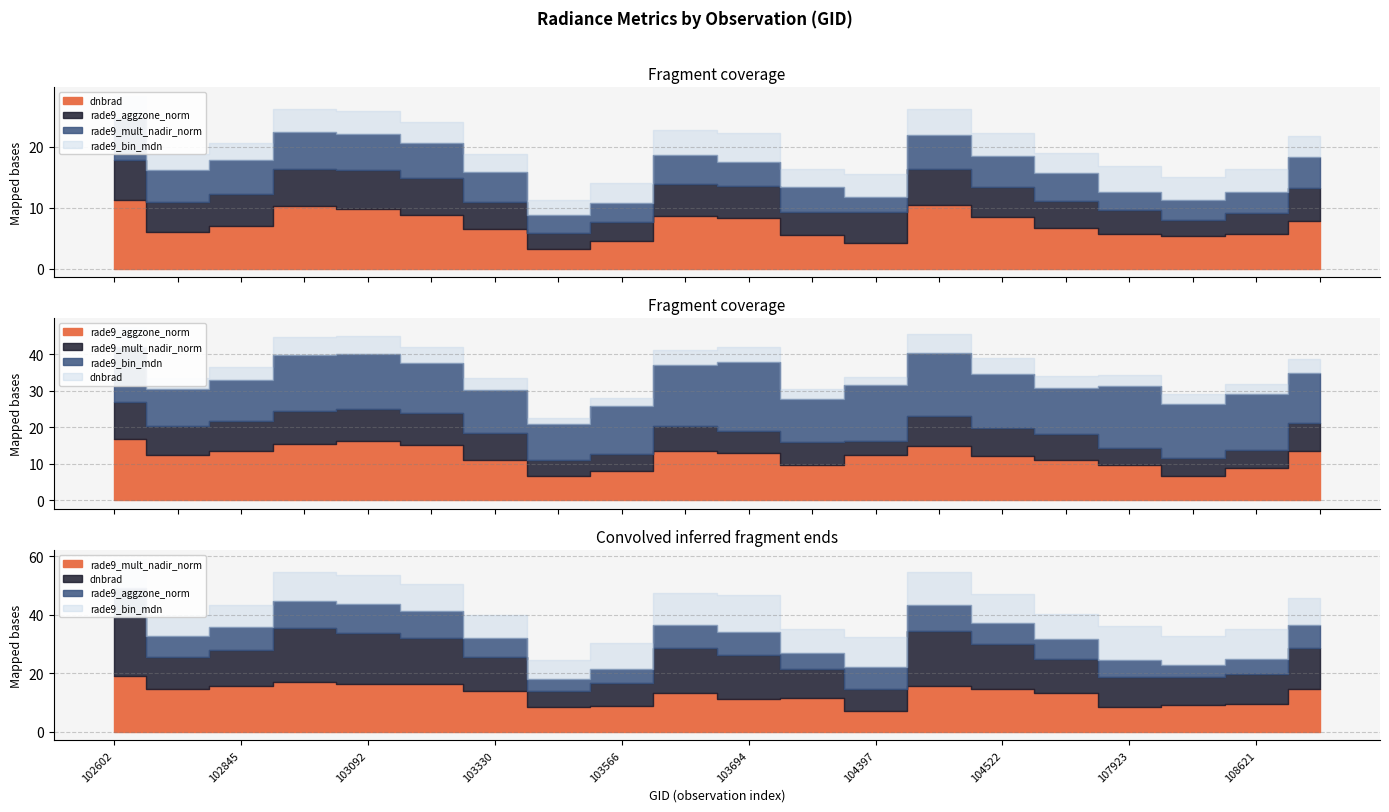

What is the value of the dnbrad point at the 10th from the left?

8.6